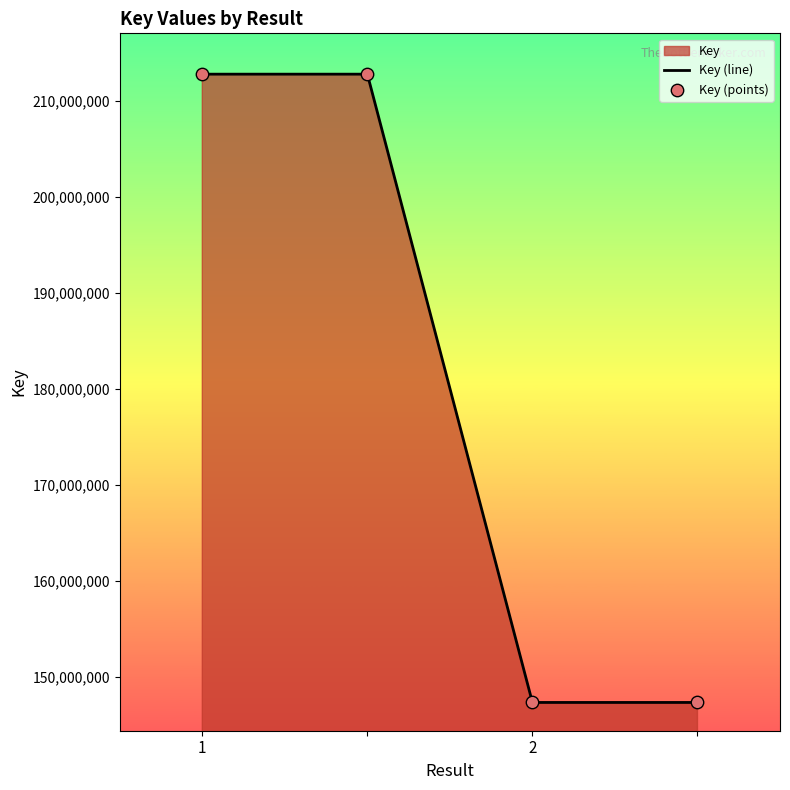

Which series has the widest spread of Y values?

Key (line)